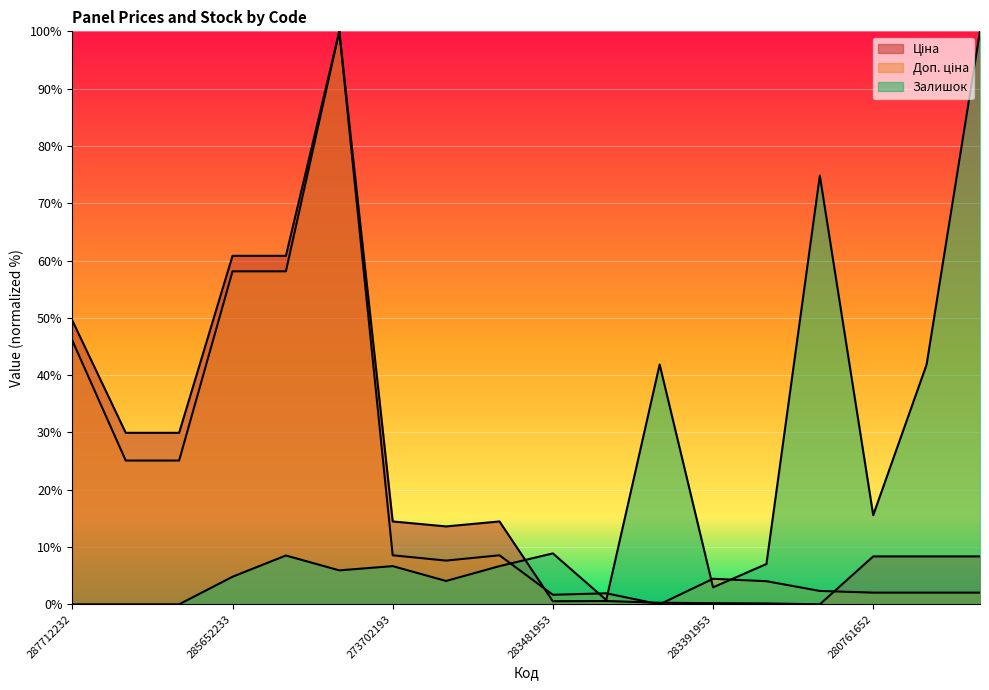

What is the sum of all Залишок values?

330.4